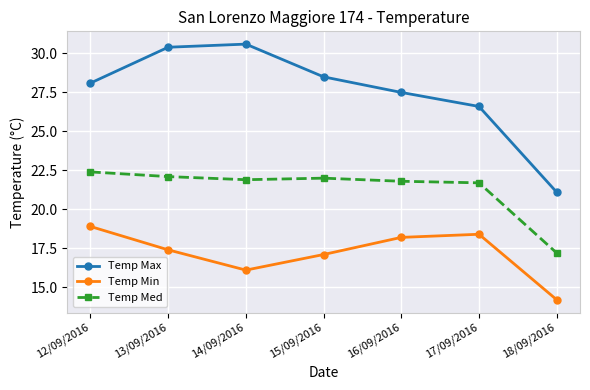

List the labels in order of Temp Min value, largest first.

12/09/2016, 17/09/2016, 16/09/2016, 13/09/2016, 15/09/2016, 14/09/2016, 18/09/2016